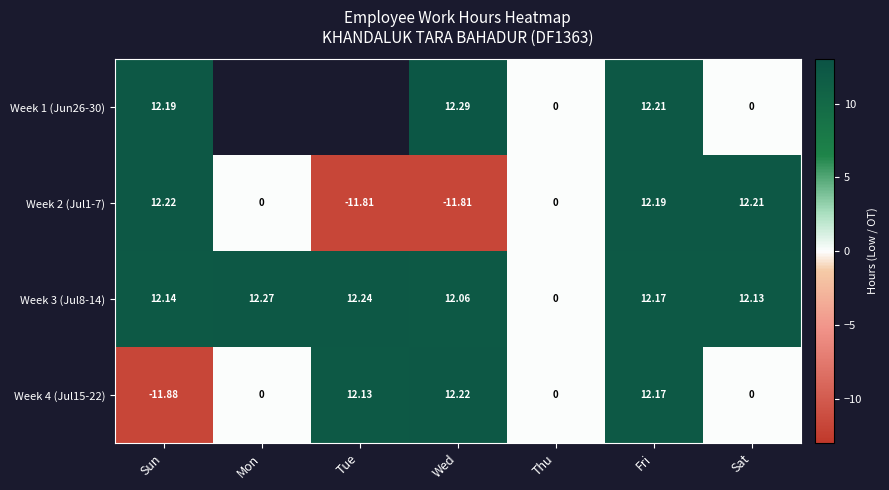

What is the sum of all Week 2 (Jul1-7) values?

13.0